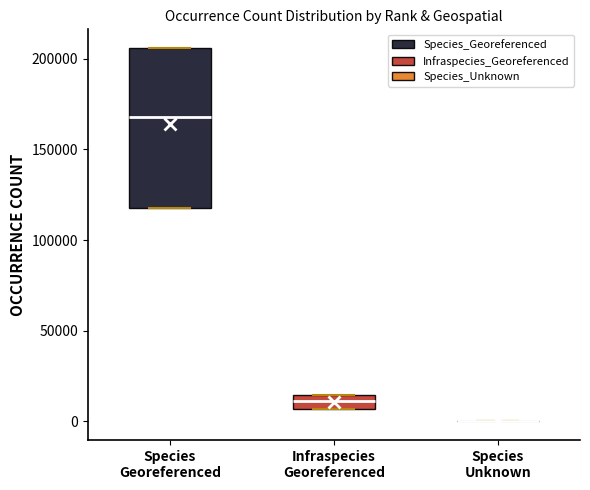

Which box is the tallest, from its lower edge to its upper edge?

Species Georeferenced